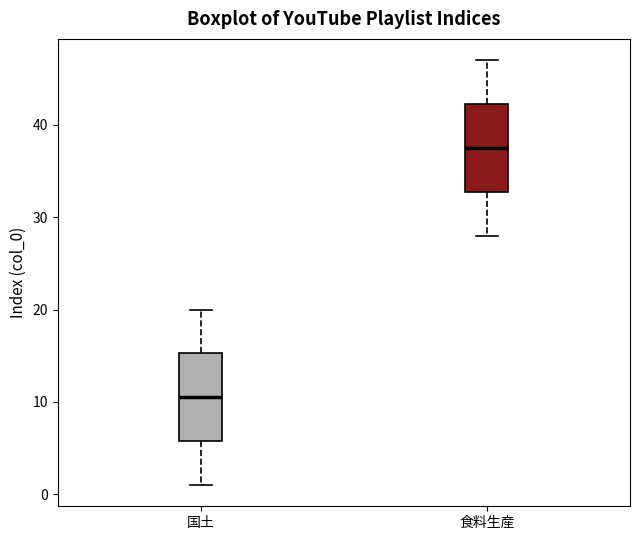

Which box has the highest median line?

食料生産